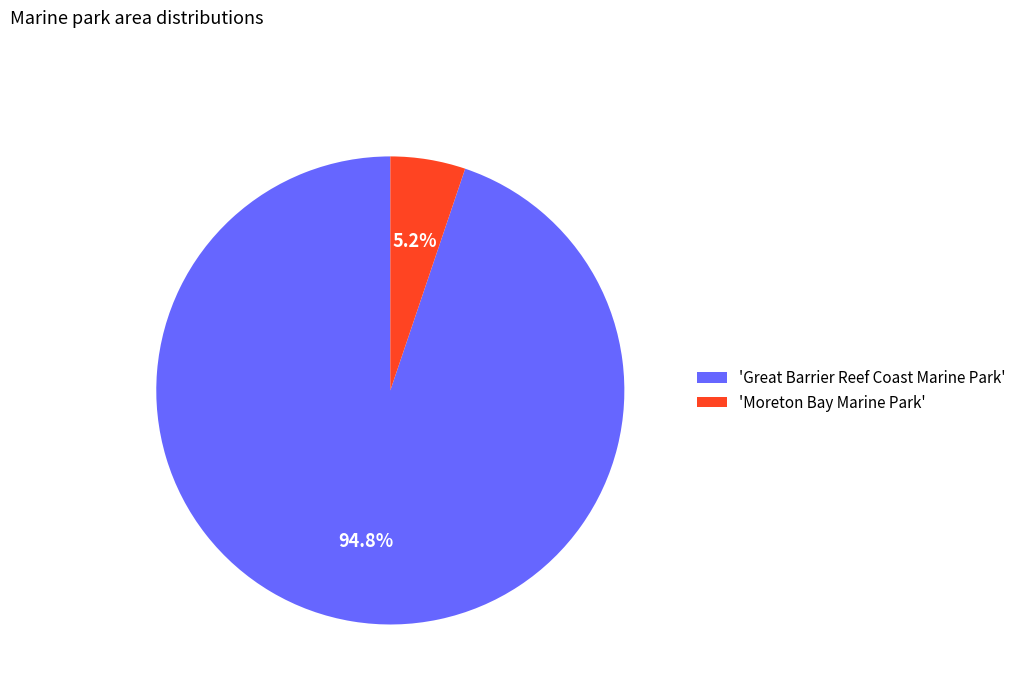

What is the total percentage of 'Moreton Bay Marine Park' and 'Great Barrier Reef Coast Marine Park'?

100.0%